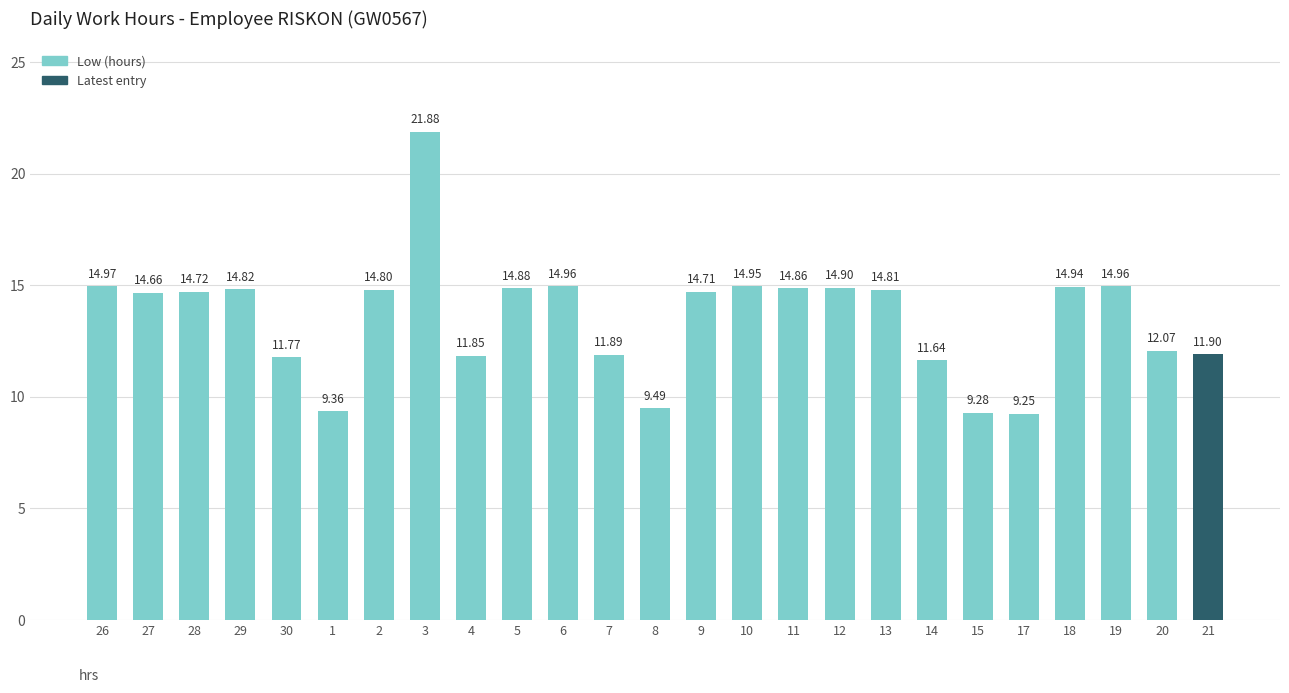

What is the difference between the maximum and minimum values?

12.6